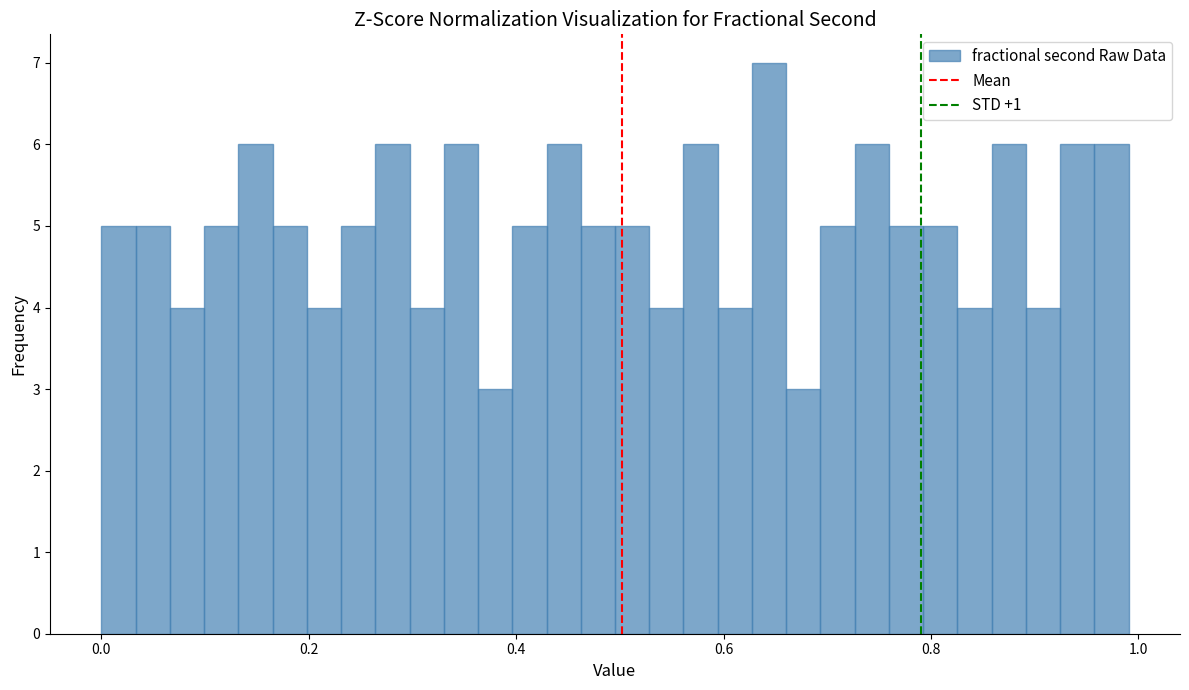

Read against the x-axis, roughly where is the centre of the tallest bar?

0.64